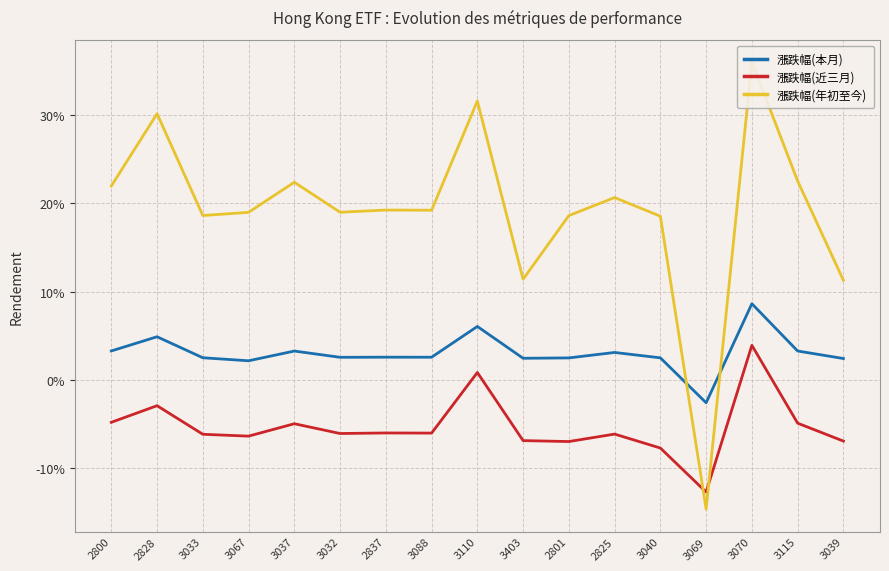

At how many categories does at least one series exceed 0?

16